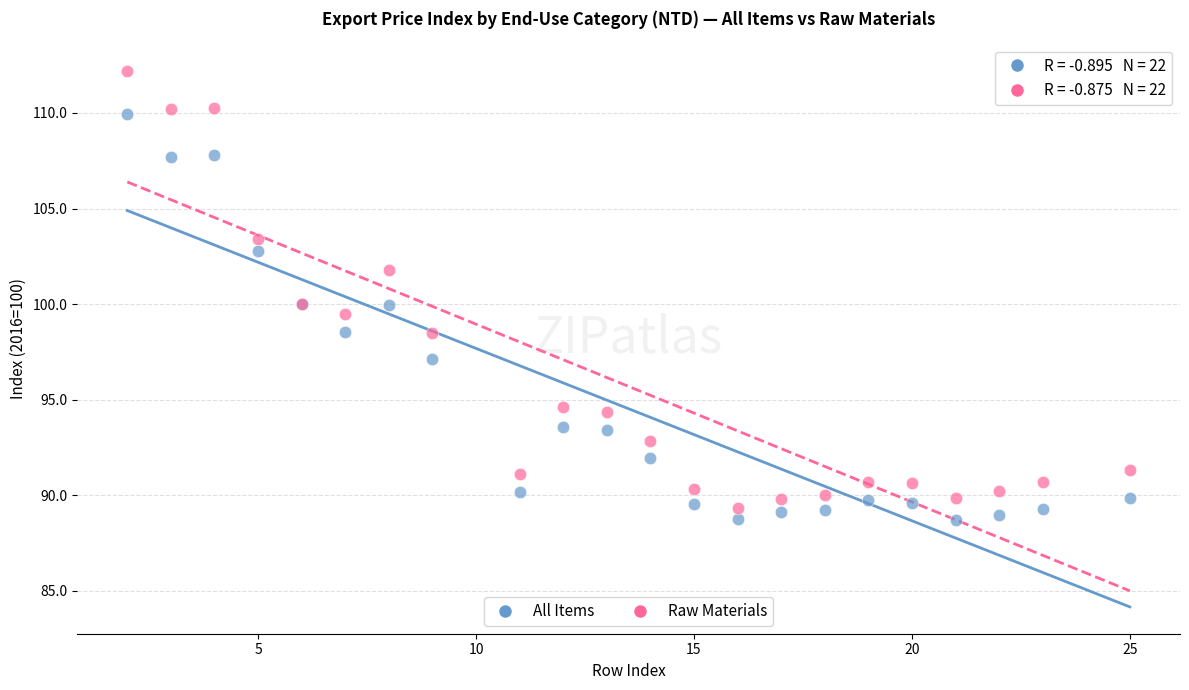

Which series has the widest spread of Y values?

Raw Materials